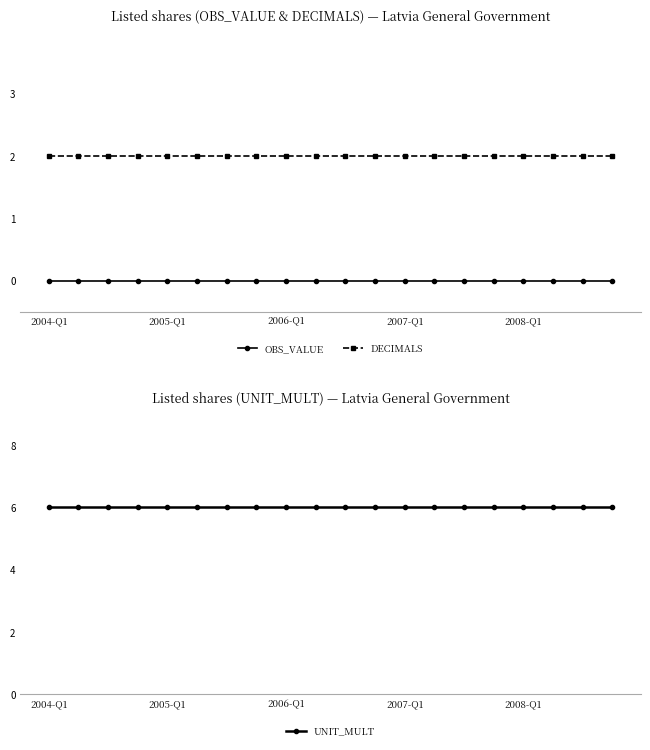

At which label does DECIMALS reach its peak?

2004-Q1